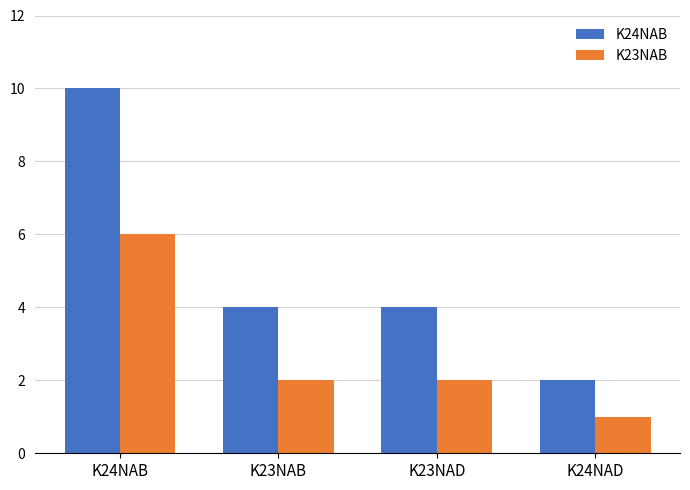

What is the value of the K24NAB bar at the 2nd from the left?

4